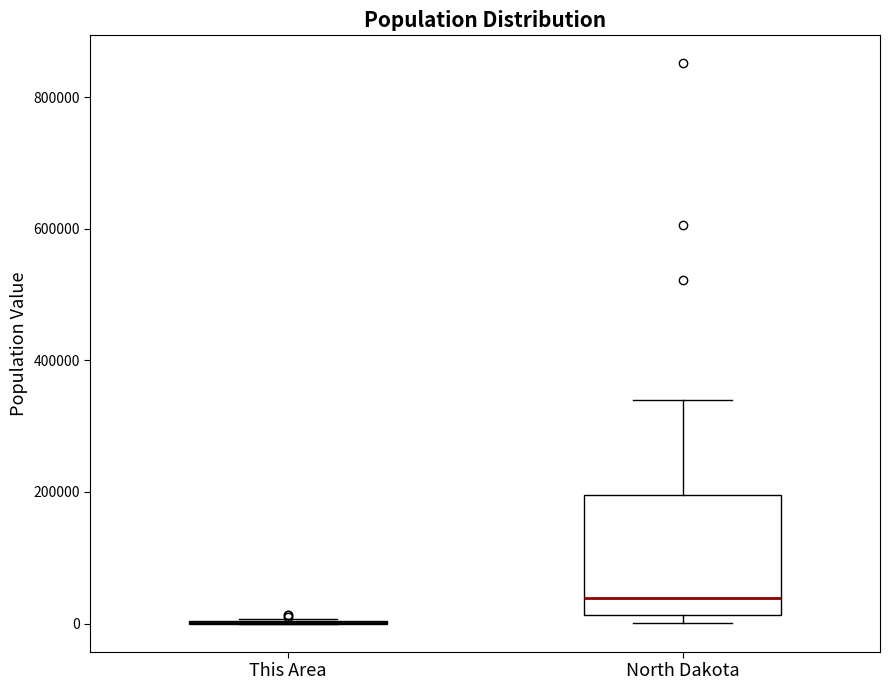

Reading left to right, transcribe this box plot: for each box, give where its median line is, the range the box spans, and where its two whiskers end, as read against the y-axis. The values are not printed on the chart, so give them approximately, as read against the axis.

This Area: box collapsed to a line at 0, whiskers 0 to 0
North Dakota: median 40000, box 20000 to 200000, whiskers 0 to 340000